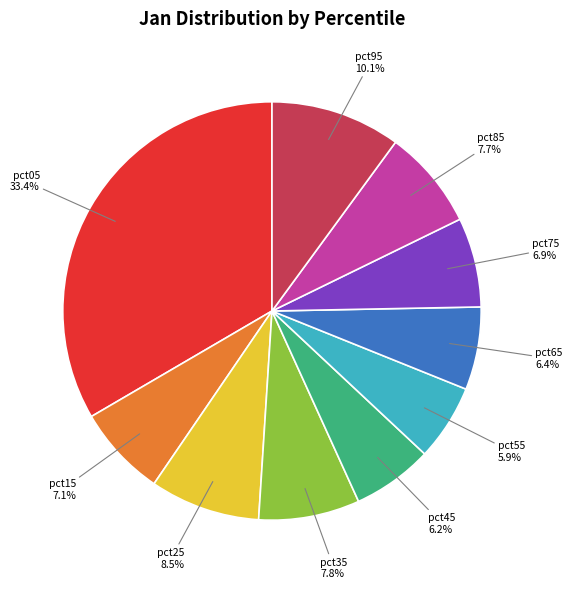

Is there a majority slice in this chart?

No